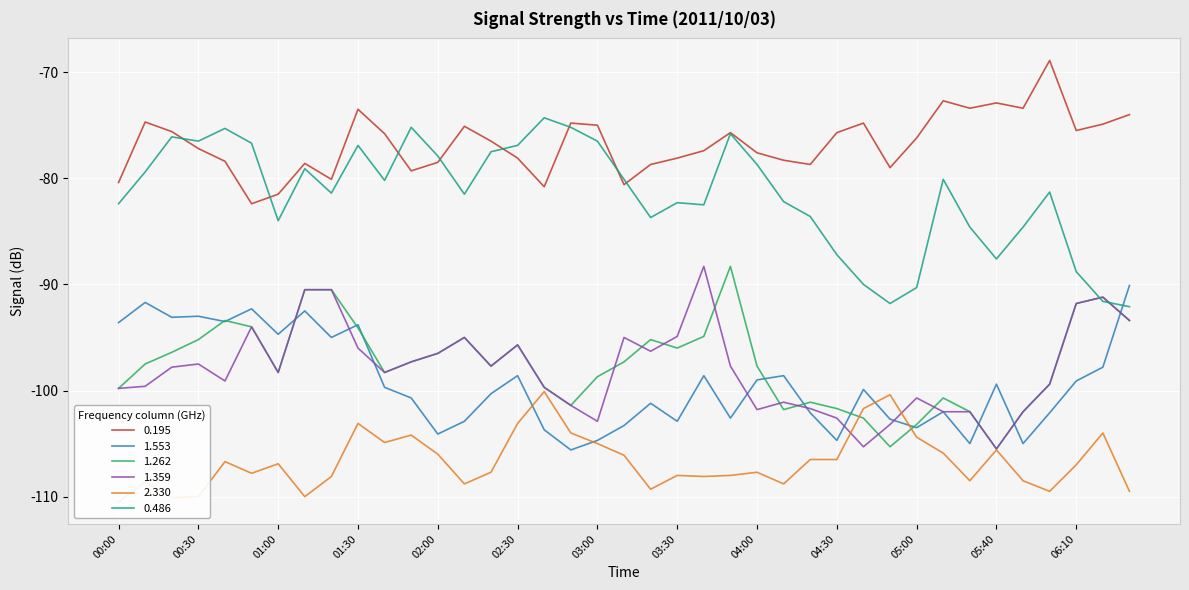

Is this an area chart (filled region under the line)?

No